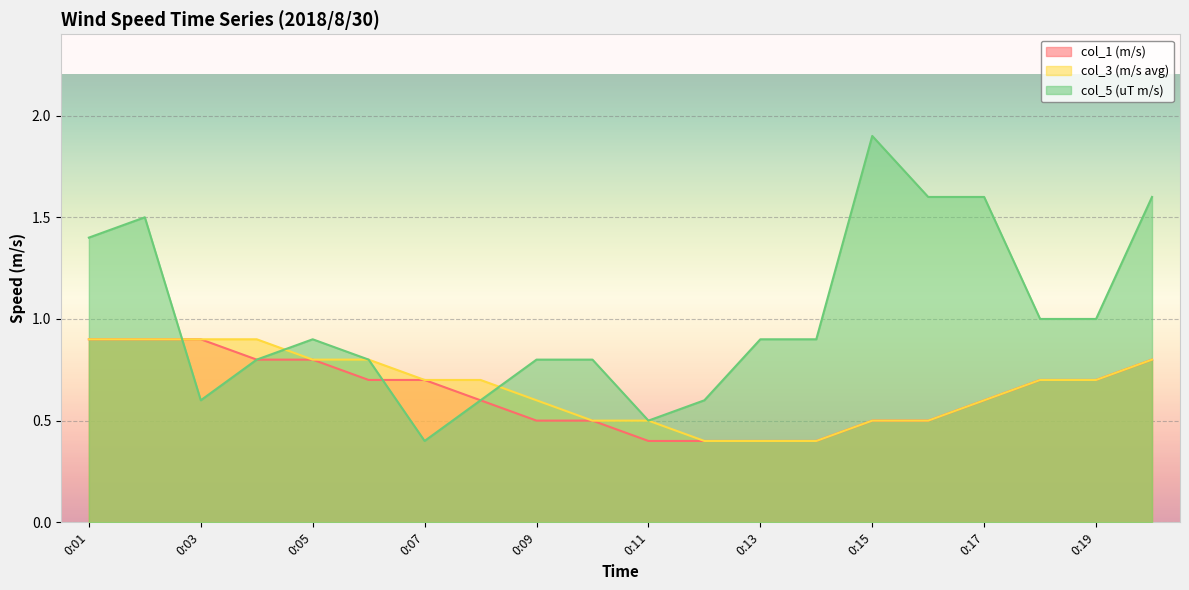

The value of col_1 (m/s) at 0:09 is 0.5. True or false?

True